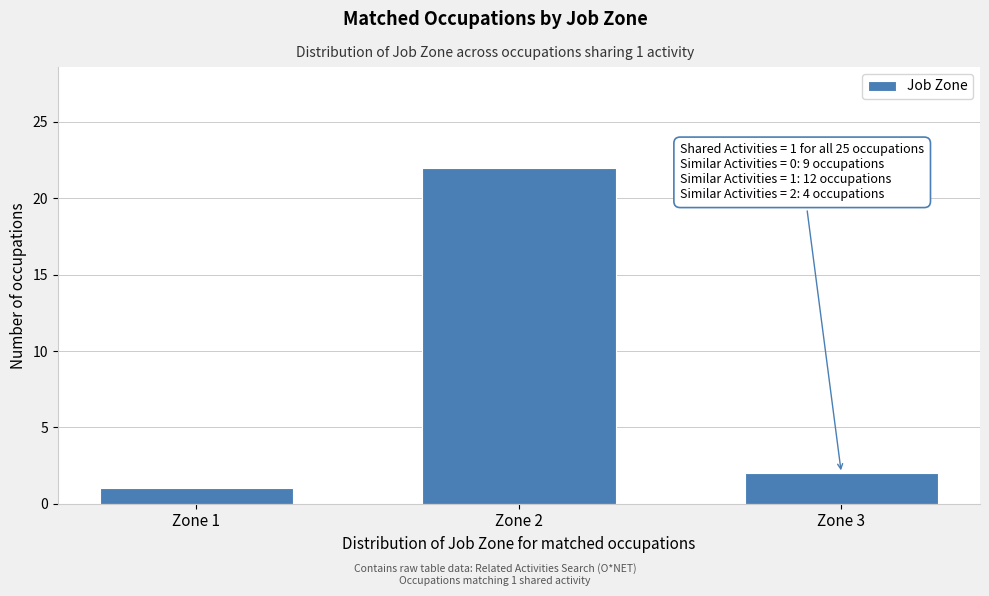

Reading right to left, transcribe all the data shown in this chart.

2	22	1